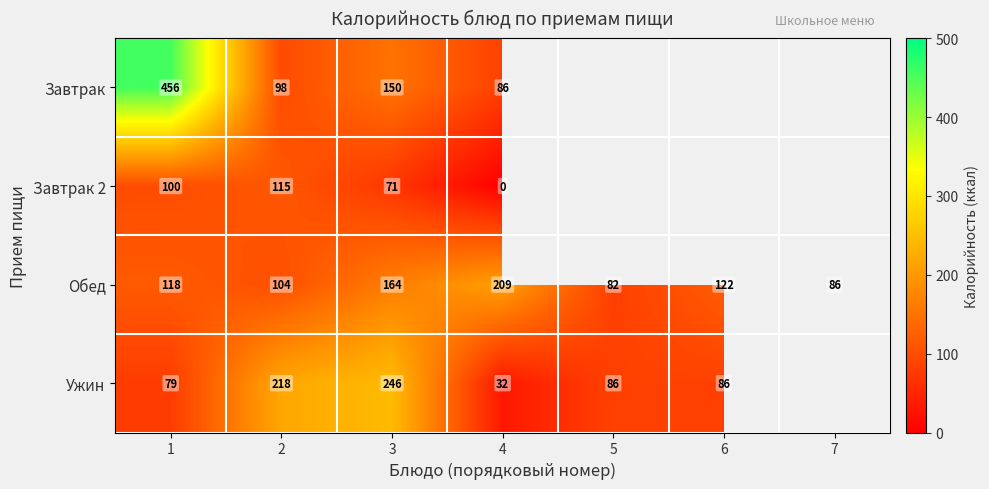

How many data points in Обед are less than 118?

3